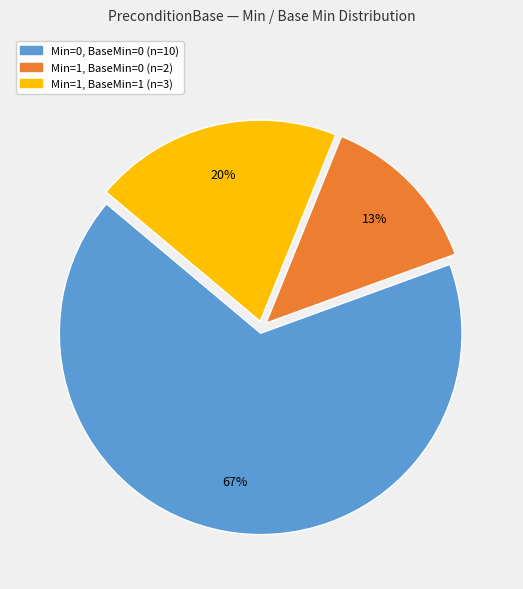

How many segments does this pie chart have?

3